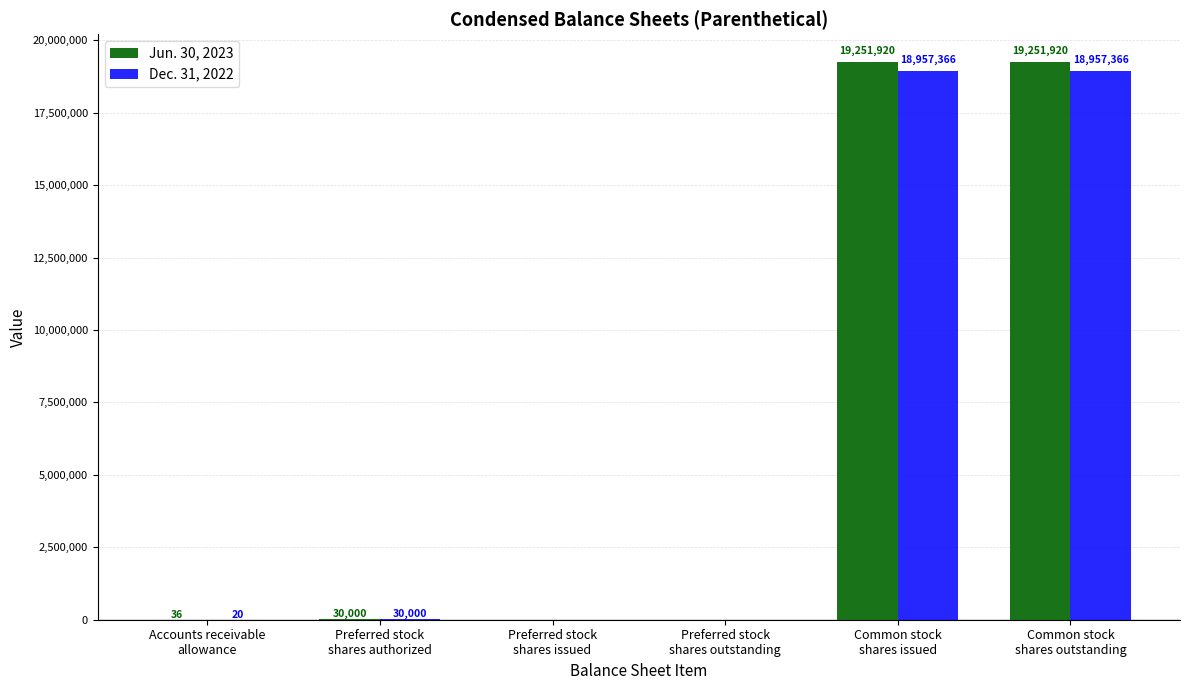

At which label is Dec. 31, 2022 closest to 9478683?

Preferred stock
shares authorized